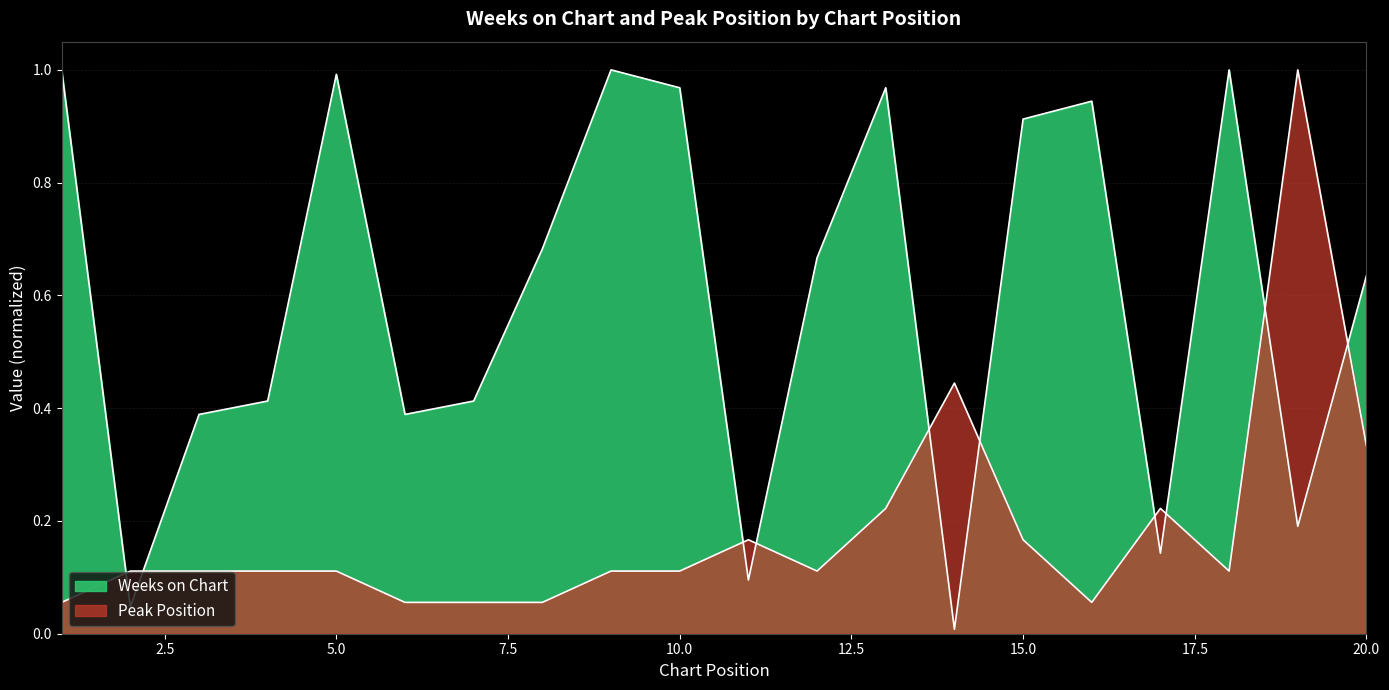

True or false: Peak Position and Weeks on Chart cross at least once.

True